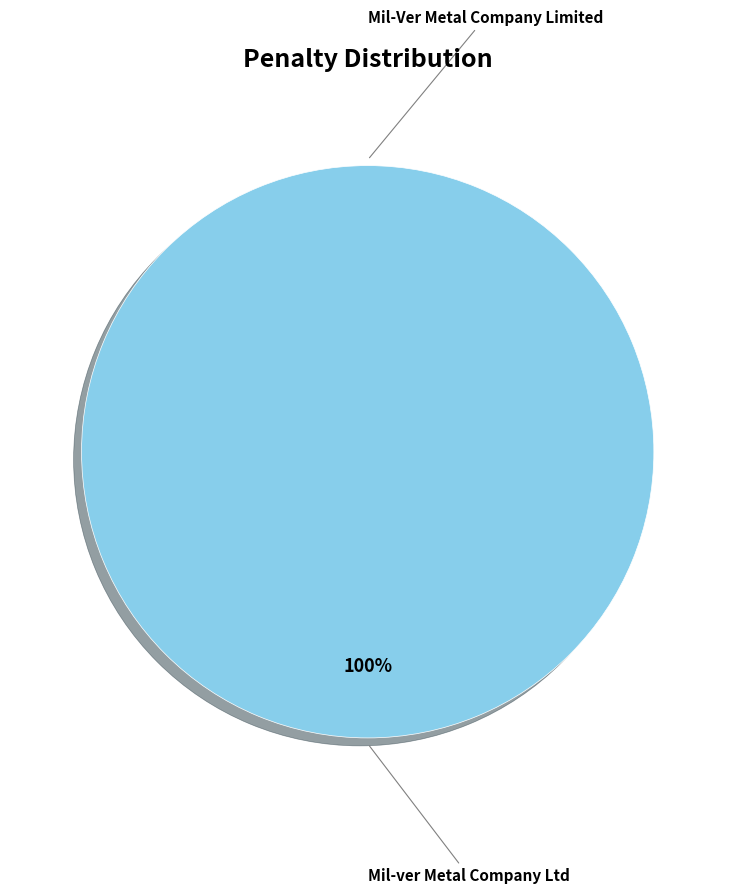

To the nearest percent, what is the combined percentage of Mil-ver Metal Company Ltd and Mil-Ver Metal Company Limited?

100%